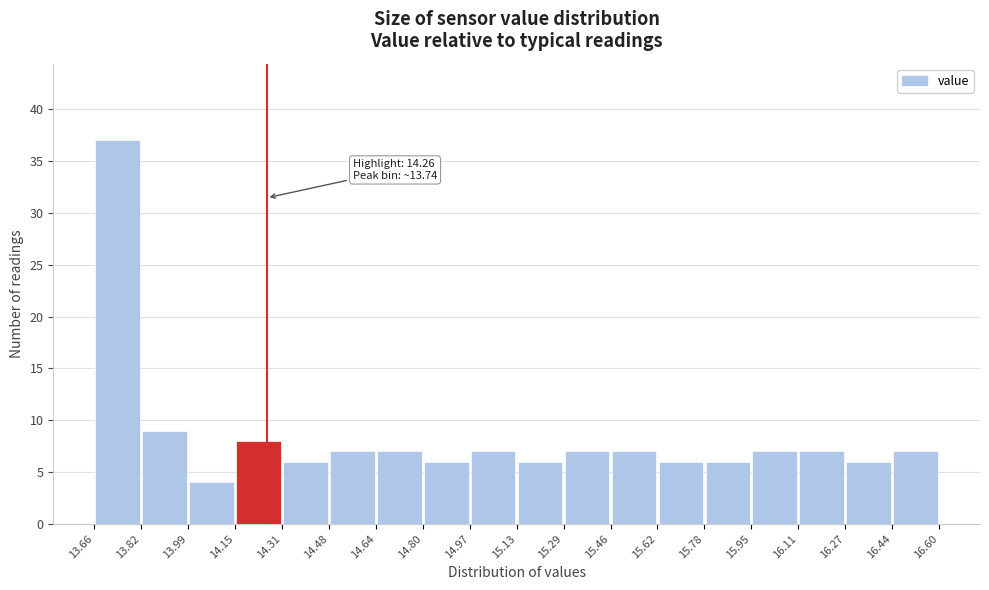

Which range on the x-axis has the tallest bar?

13.66 to 13.82